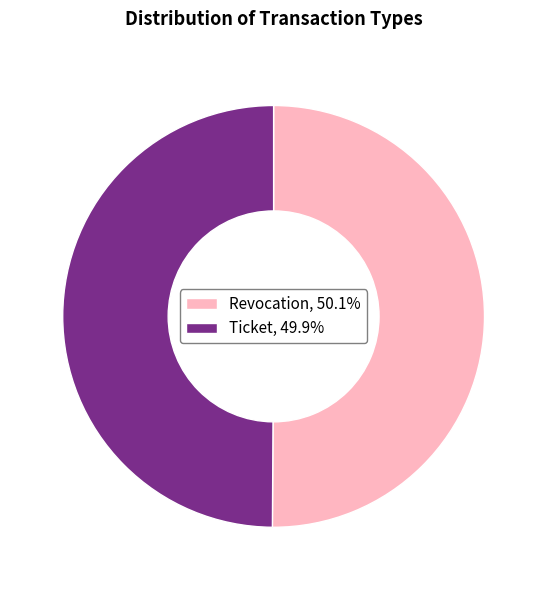

Is it true that Revocation is 45% of the pie?

False